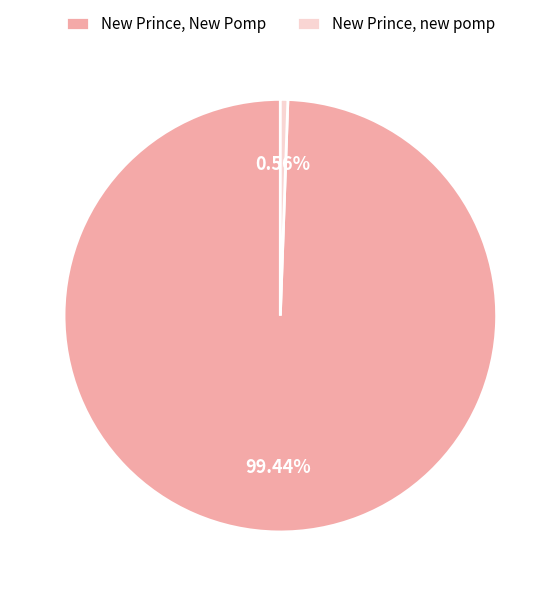

Which category has the smallest portion of the pie?

New Prince, new pomp